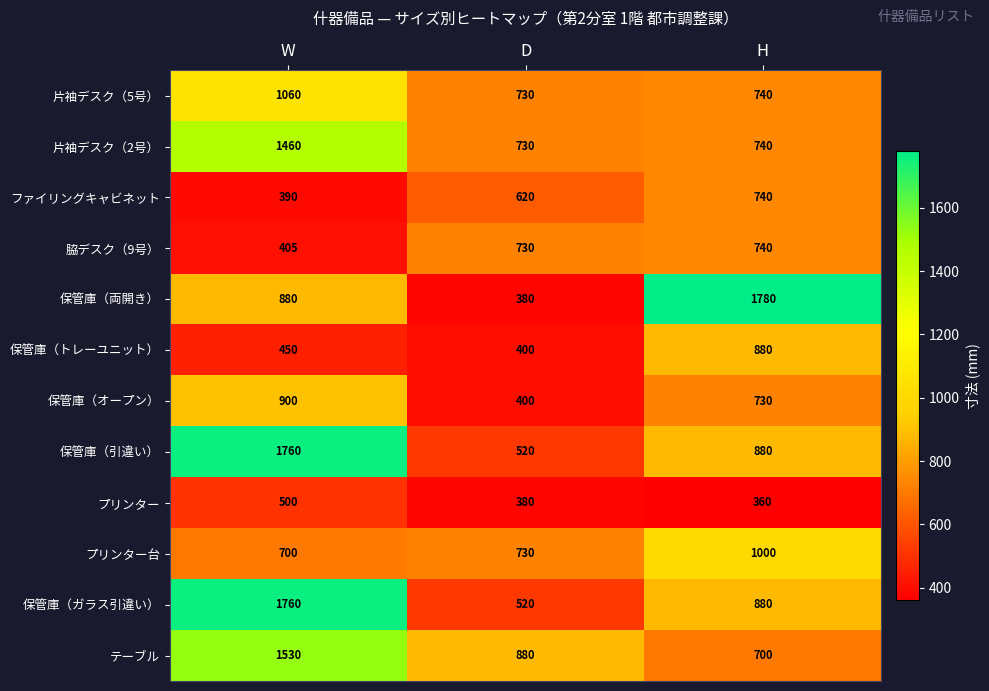

Between D and H, which series saw the biggest shift?

保管庫（両開き）